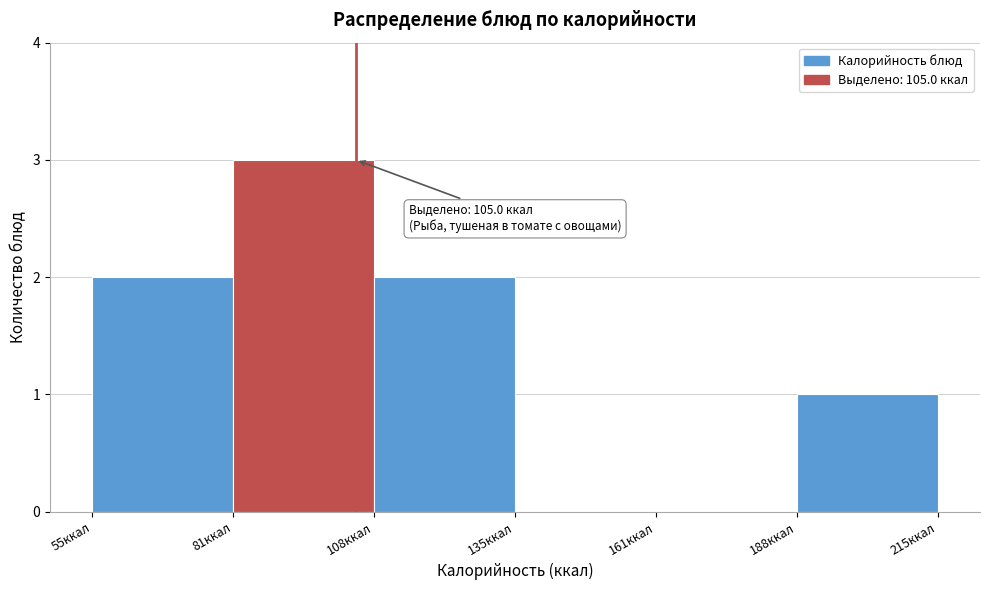

Over which range of the x-axis is the bar tallest?

80 to 110